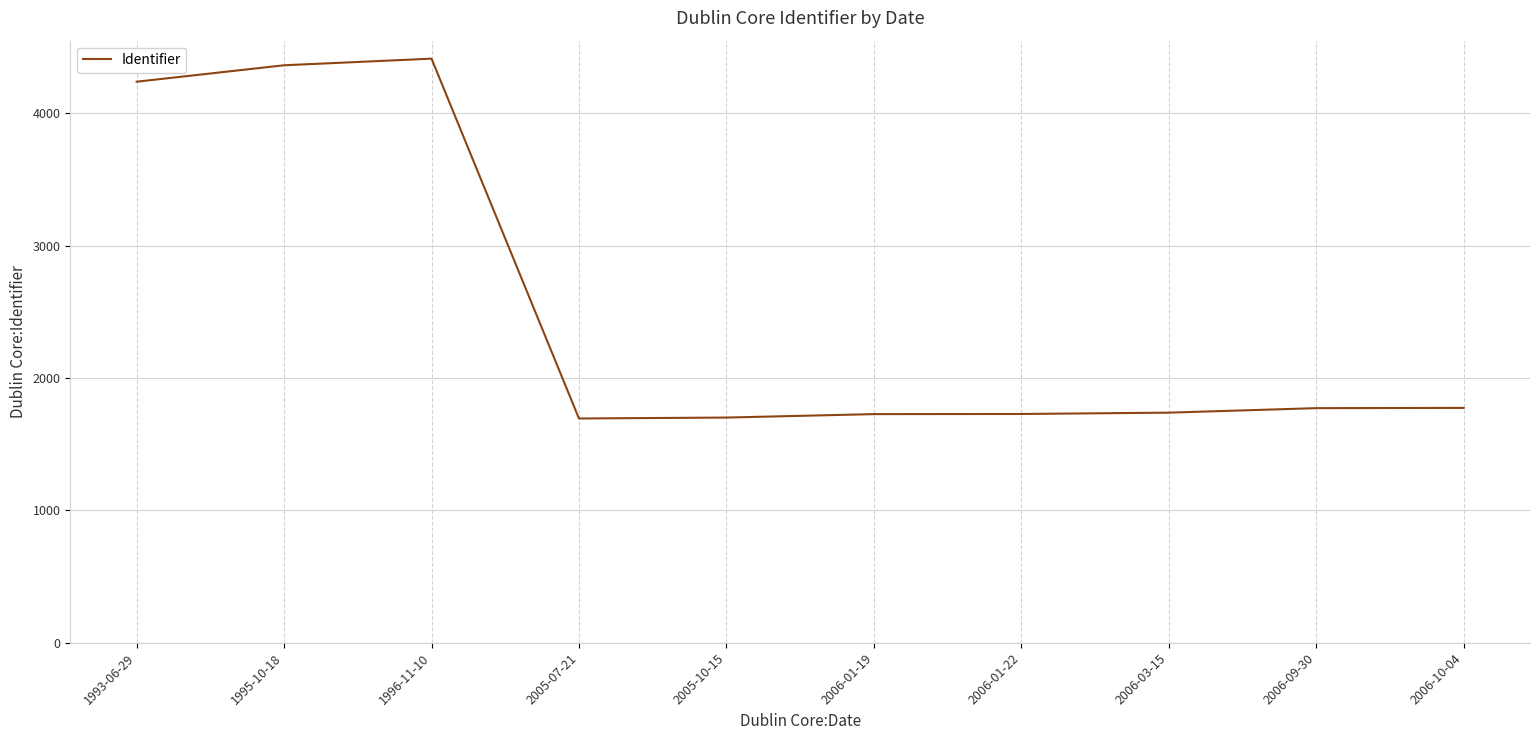

How many lines are shown in the chart?

1